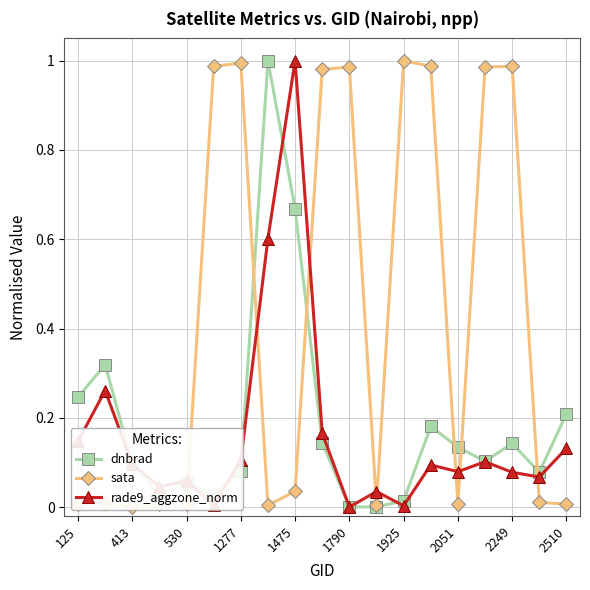

Which category has the highest value in the rade9_aggzone_norm series?

1475